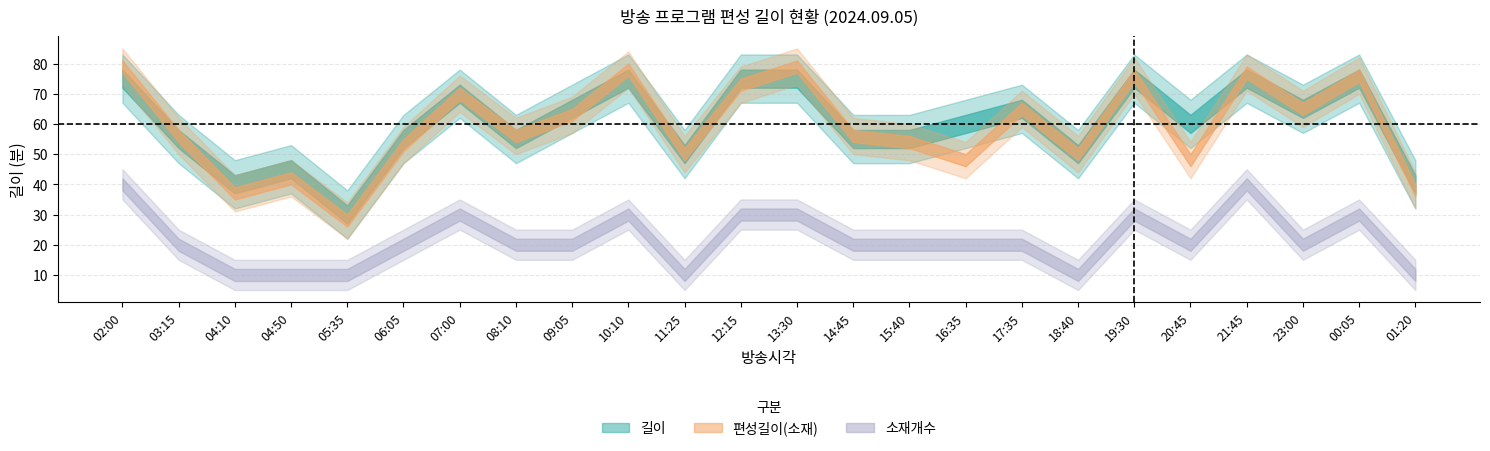

Where does the 편성길이(소재) series first go above 56?

02:00